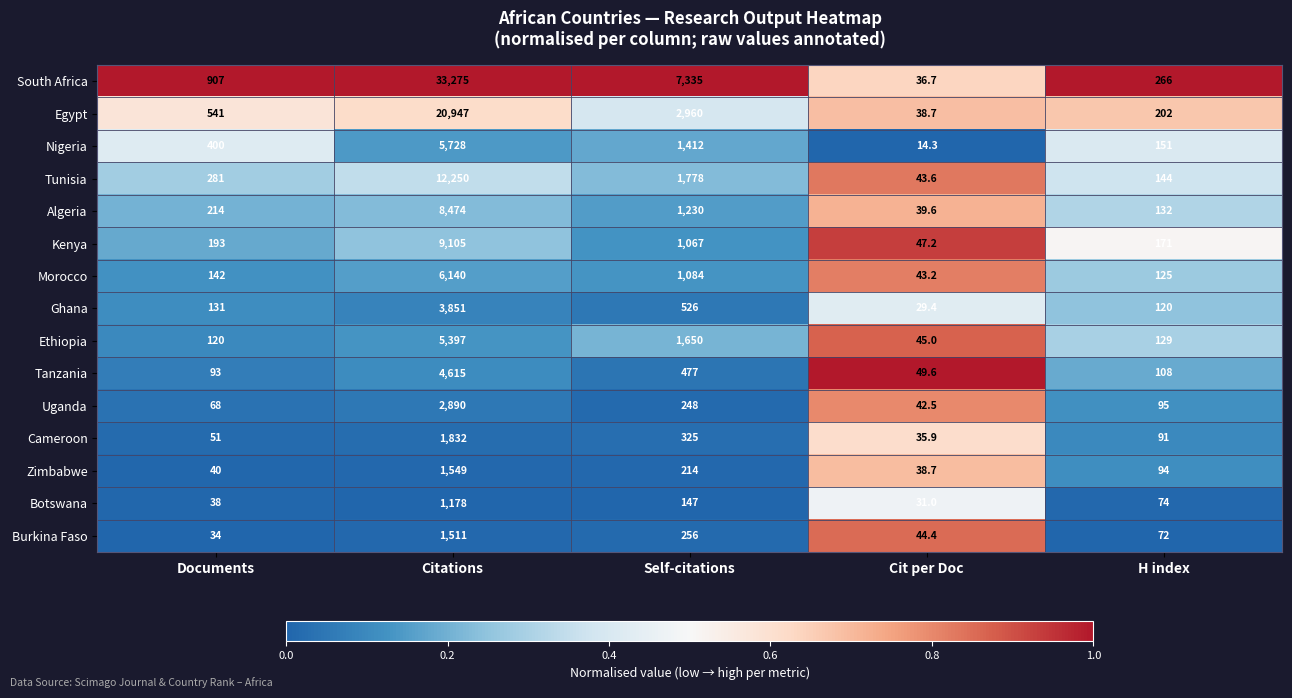

True or false: Botswana has a value of 1623.8 at Citations.

False